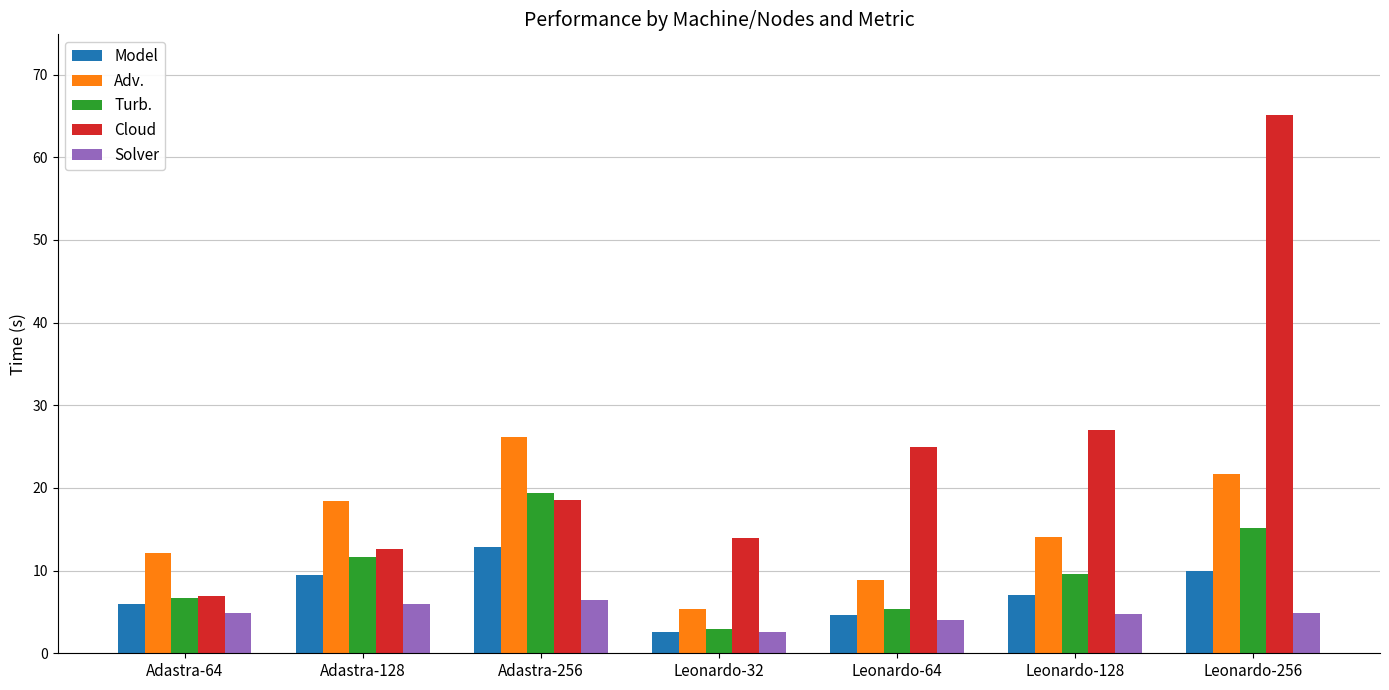

What is the value of the Adv. bar at the 2nd from the left?

18.4